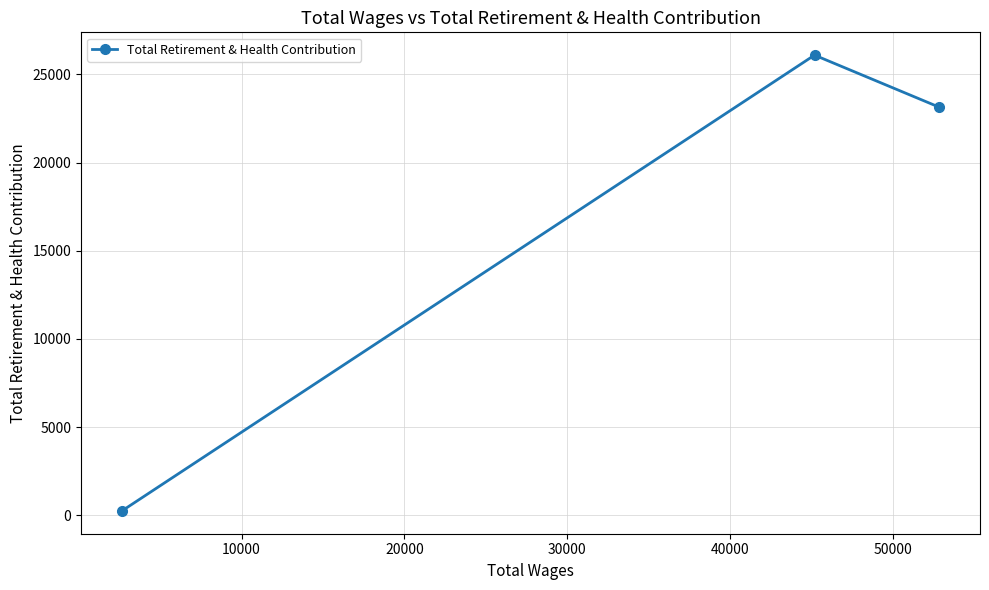

What is the average value?

16496